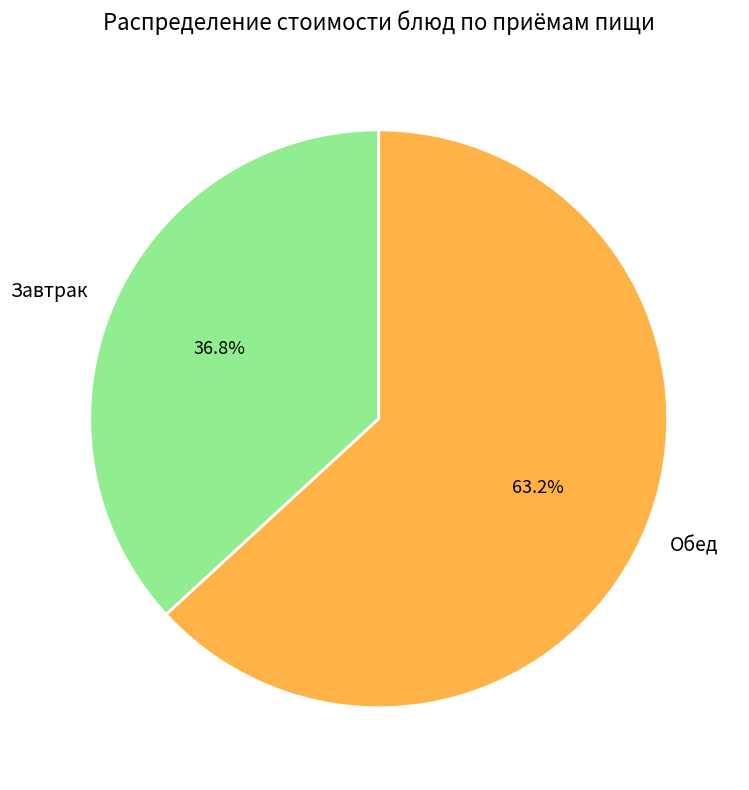

Rank the categories by value from highest to lowest.

Обед, Завтрак